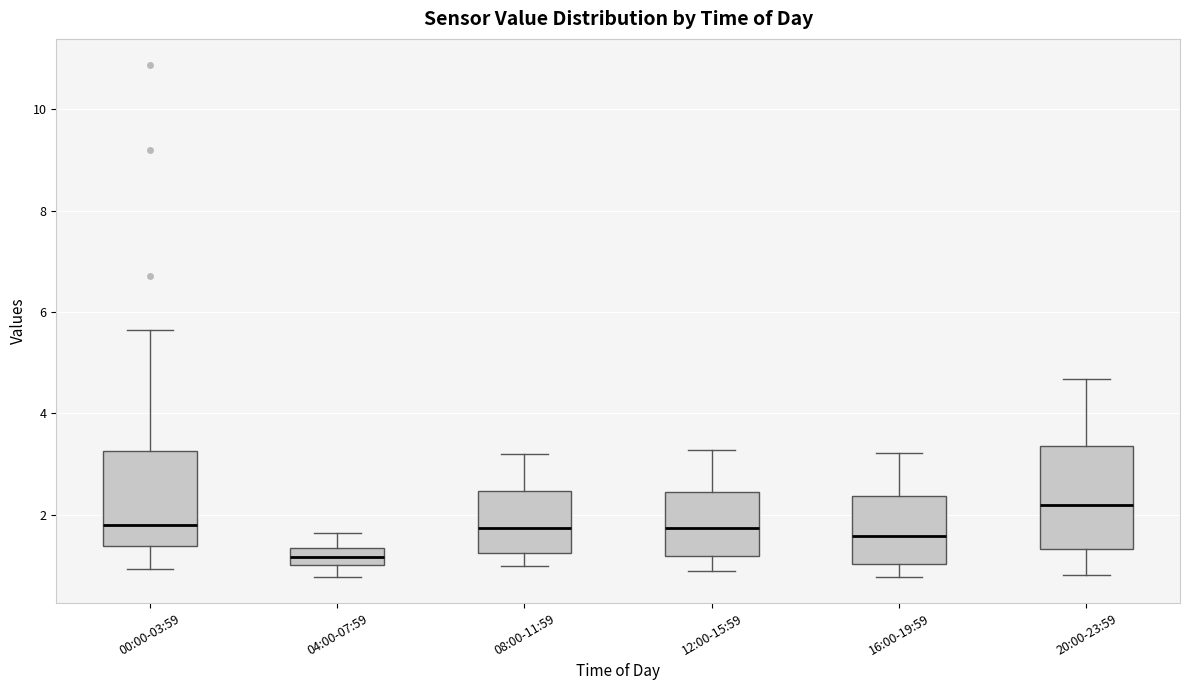

Which box has the highest median line?

20:00-23:59